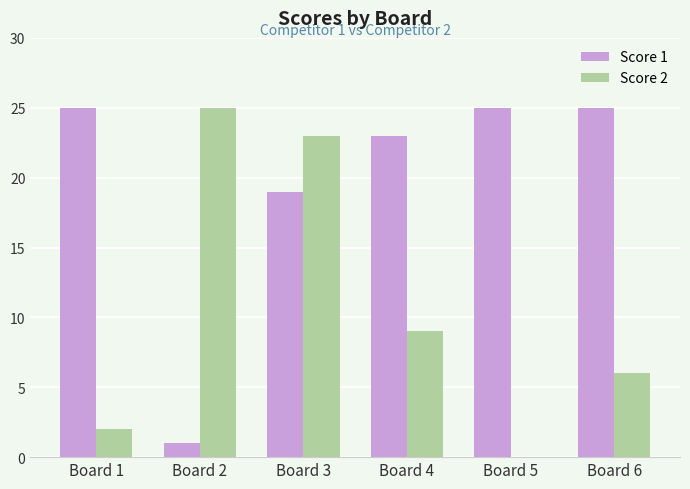

How many positive values does the Score 2 series have?

5